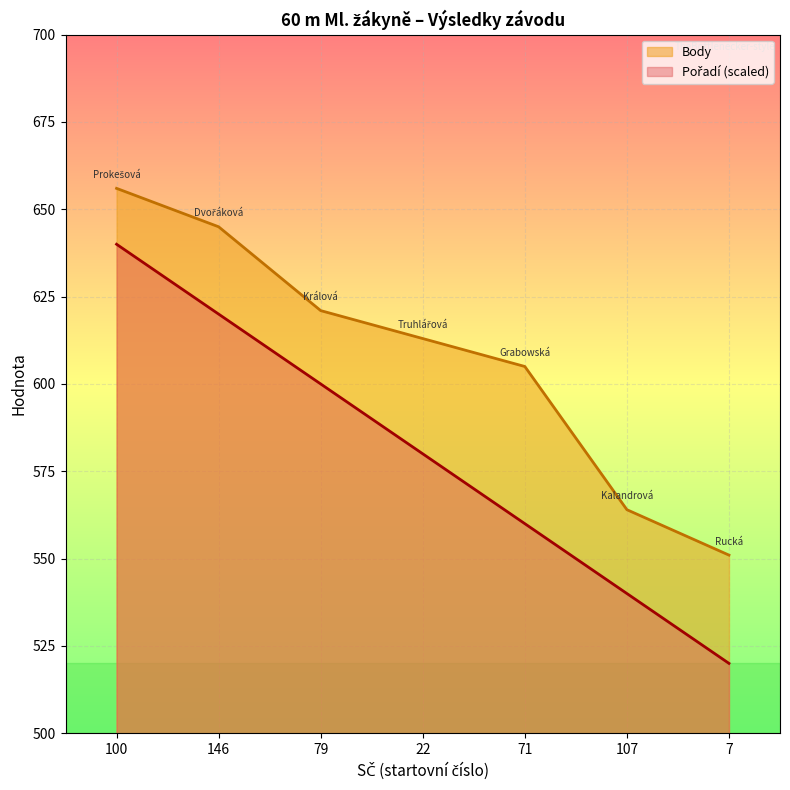

Is it true that Pořadí equals 286 at 22?

False